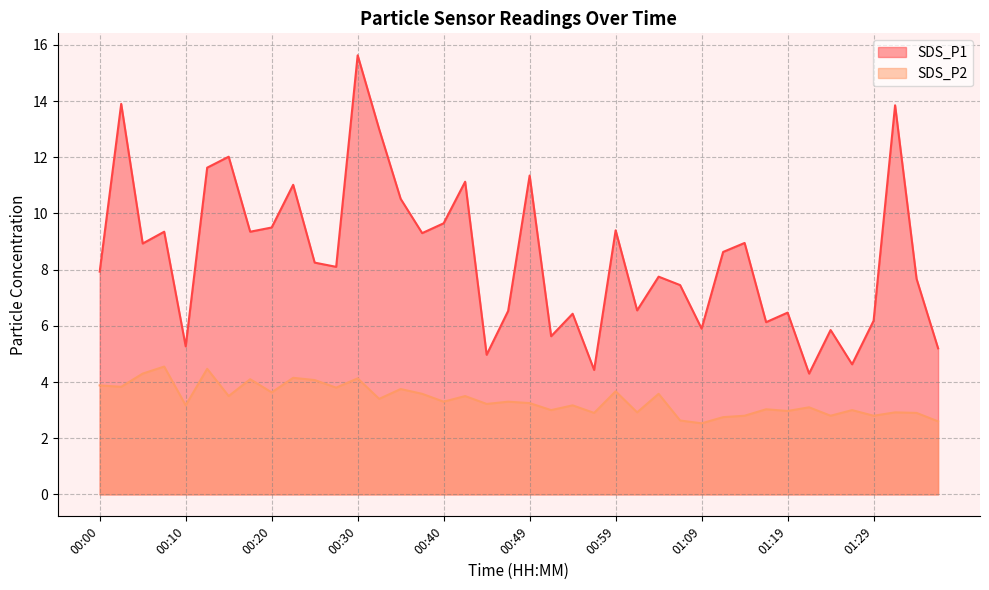

How many lines are shown in the chart?

2